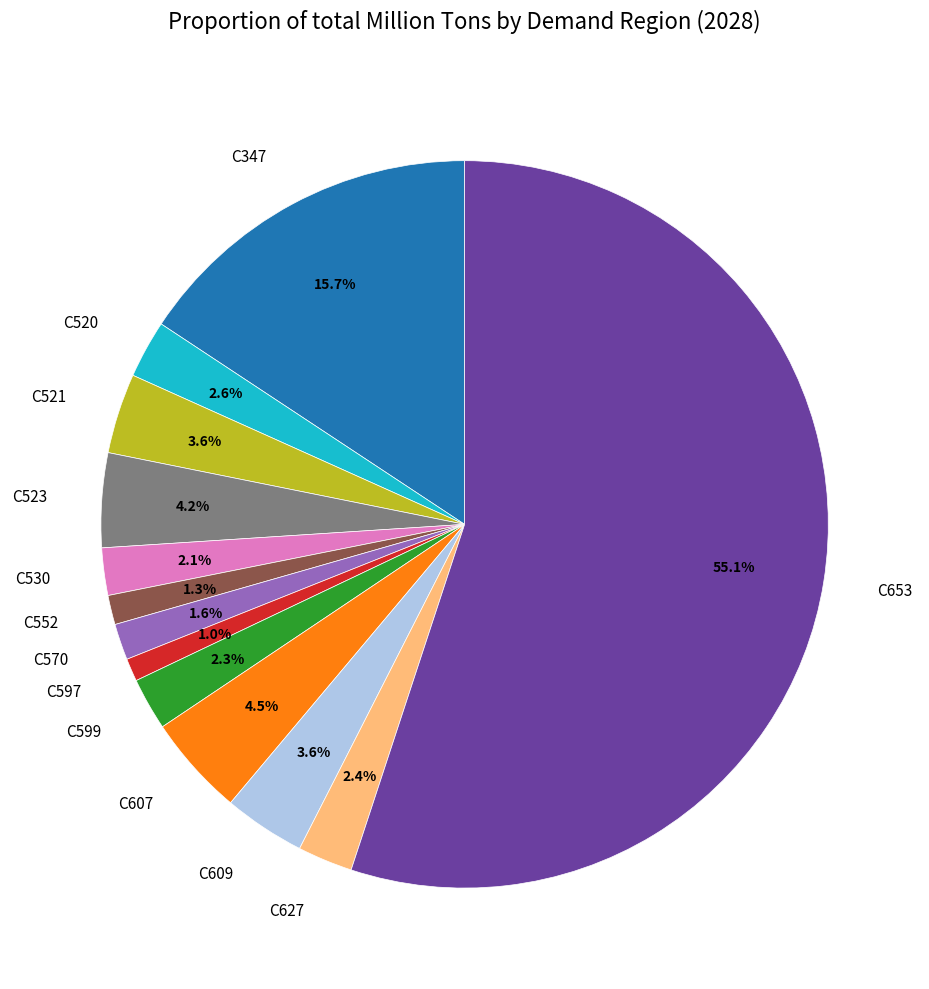

Which has a higher value, C597 or C530?

C530